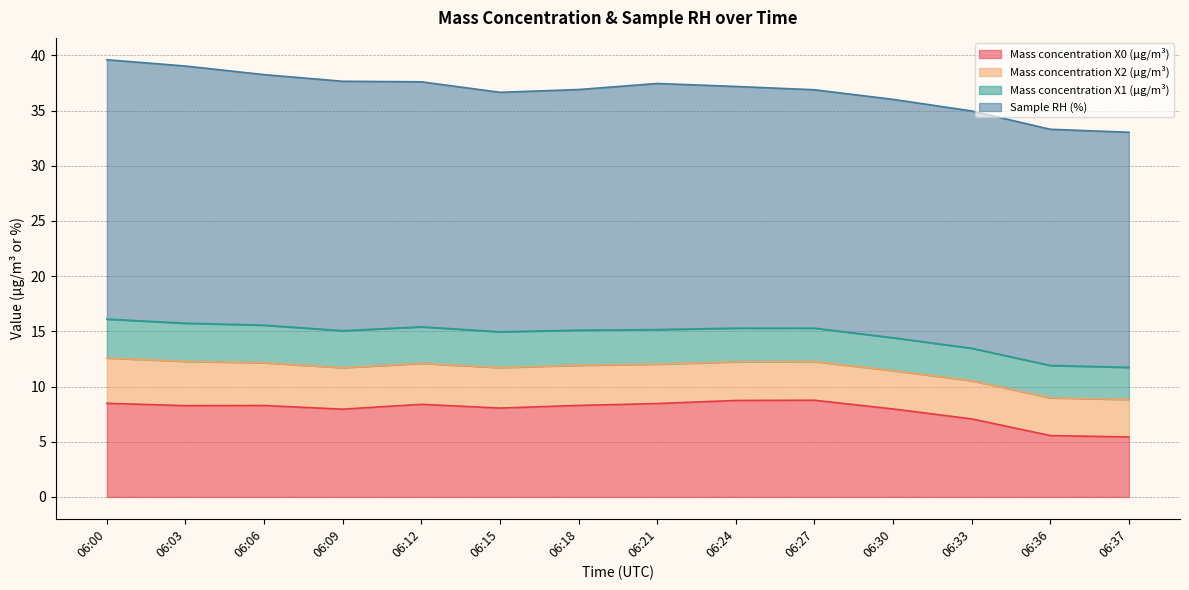

True or false: Mass concentration X2 (μg/m³) and Mass concentration X1 (μg/m³) cross at least once.

False